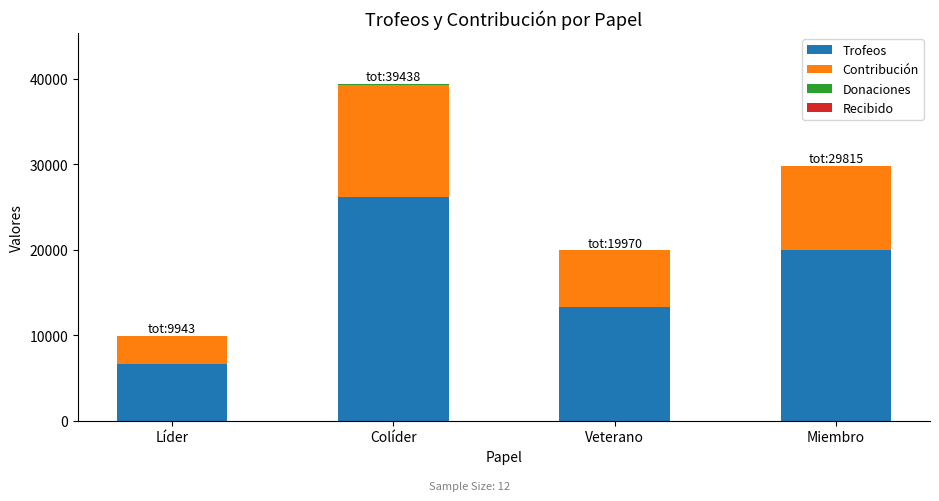

True or false: Trofeos has a value of 7789 at Veterano.

False